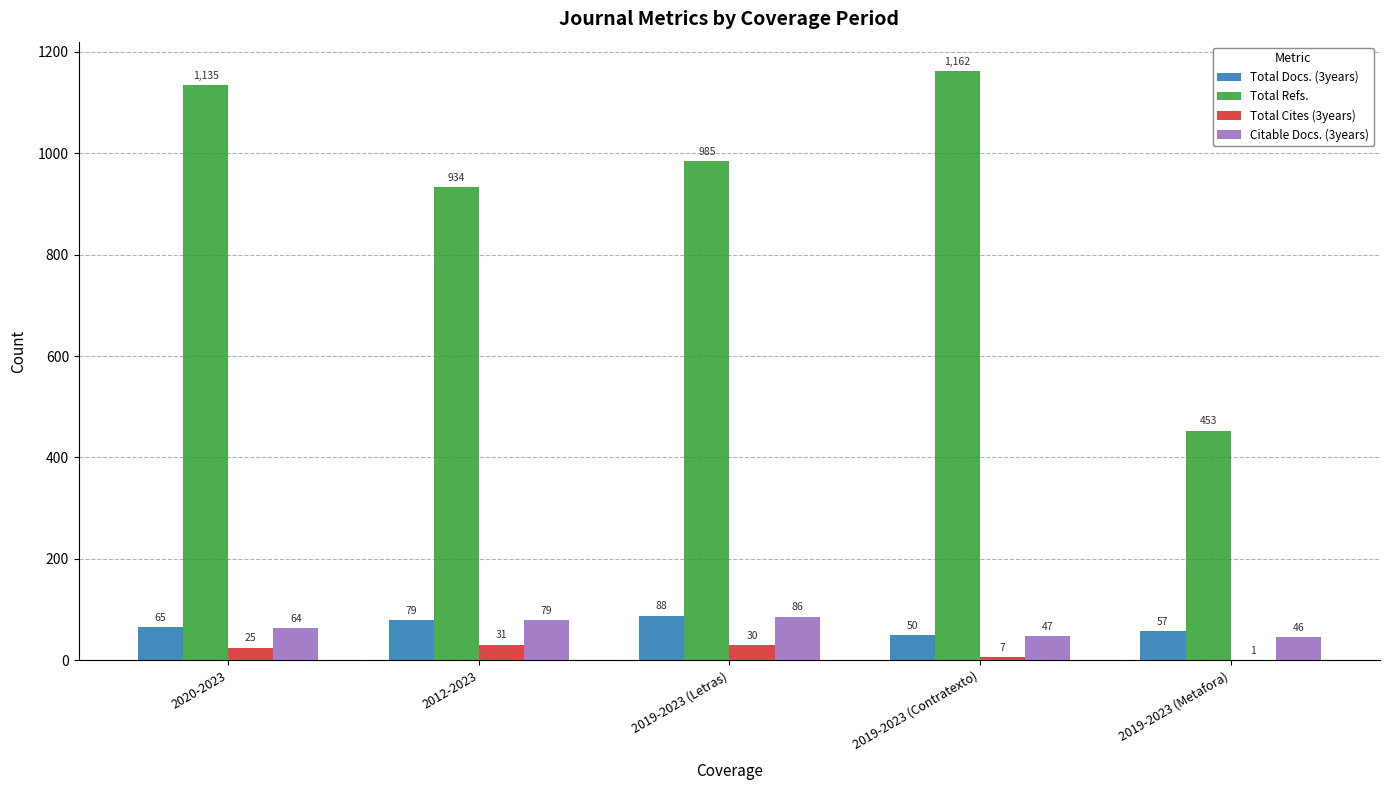

What is the sum of all Citable Docs. (3years) values?

322